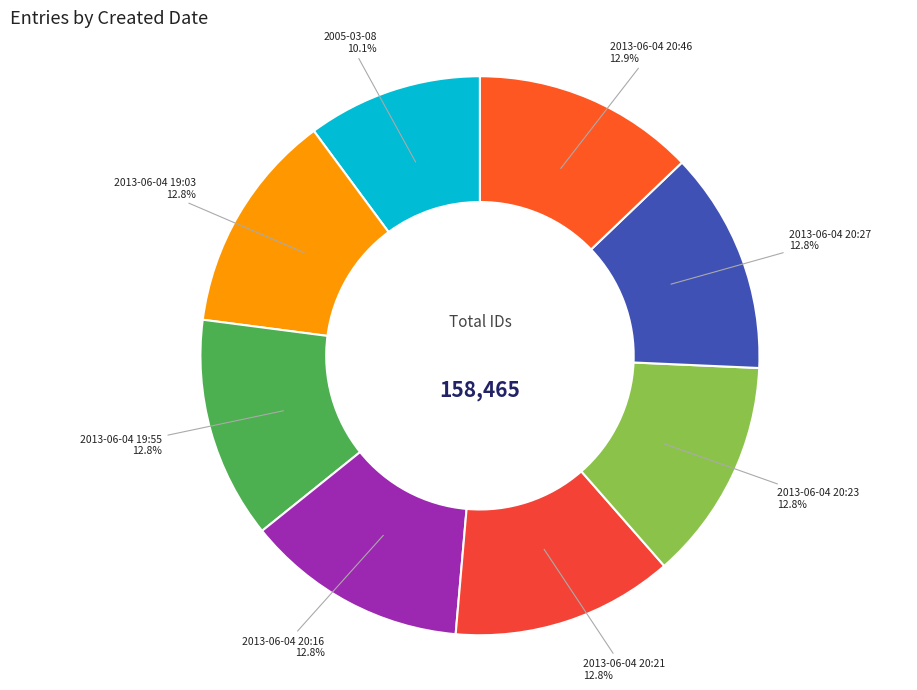

How many segments does this pie chart have?

8